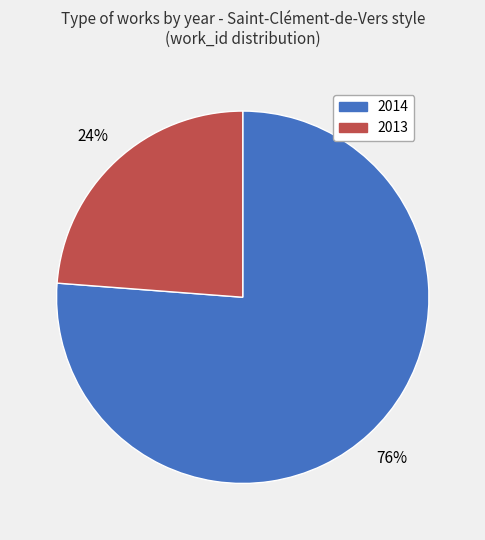

Is there any slice that represents more than half of the pie?

Yes